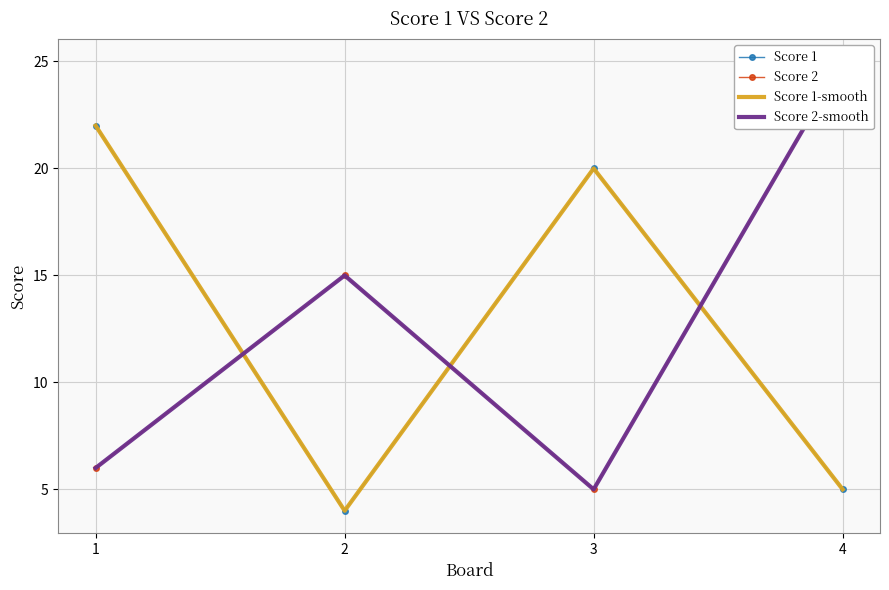

Rank the categories by Score 1 value from highest to lowest.

1, 3, 4, 2